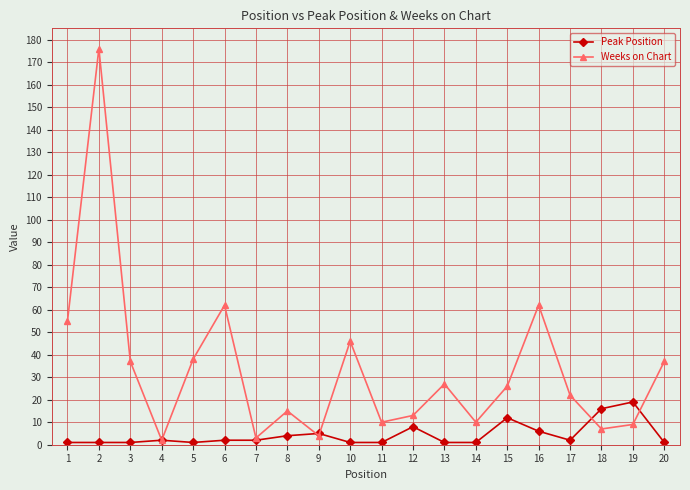

How many interior local peaks does the Weeks on Chart series have?

6